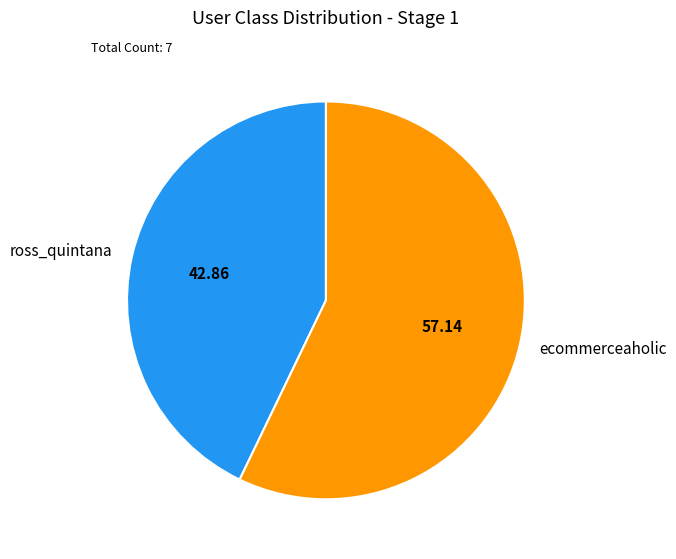

Which slice represents more than half of the pie?

ecommerceaholic